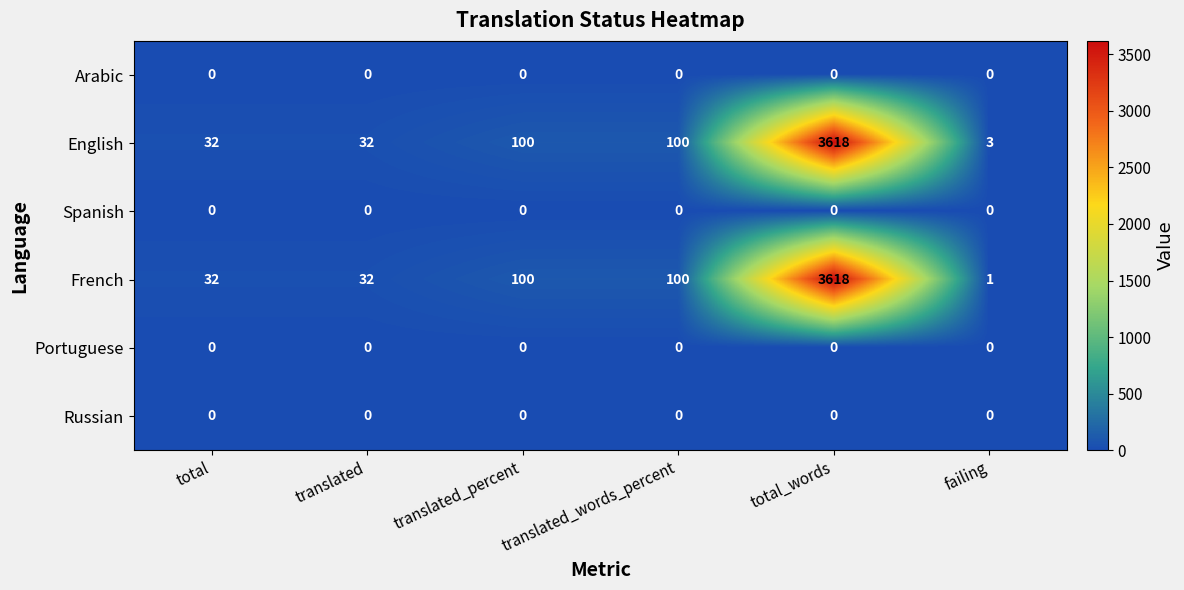

The value of French at total is 32. True or false?

True